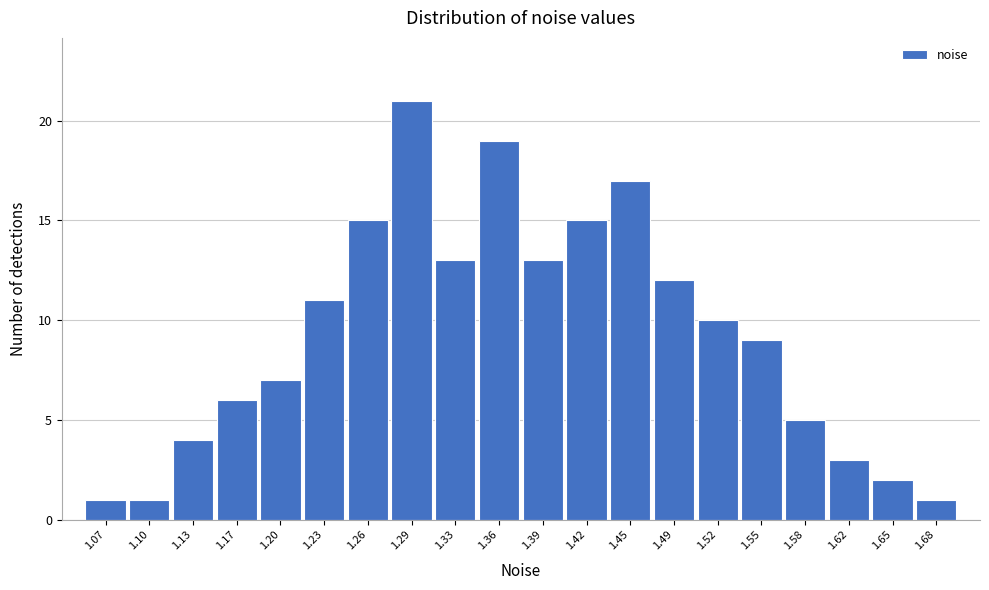

How tall is the bar that spans 1.245 to 1.280 on the x-axis? Neither the bar edges nor the heights are printed on the chart, so give them approximately, as read against the axes.

15